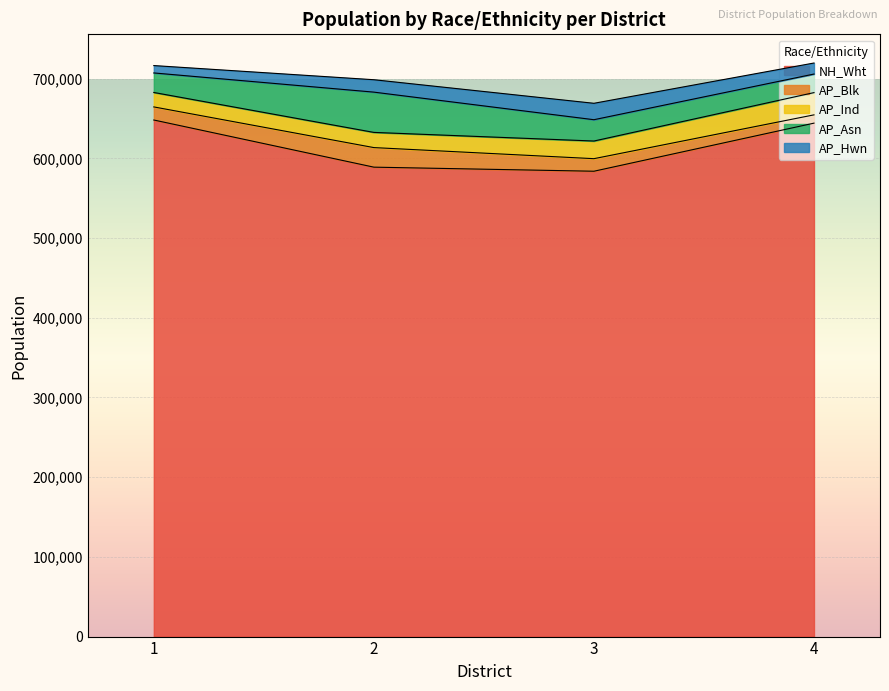

Reading left to right, extract all data points from this chart.

NH_Wht: 1=648185	2=589015	3=583909	4=644246
AP_Blk: 1=16427	2=24557	3=15753	4=10391
AP_Ind: 1=18115	2=19058	3=22144	4=27917
AP_Asn: 1=24513	2=50529	3=26746	4=23300
AP_Hwn: 1=9250	2=15559	3=20596	4=13842